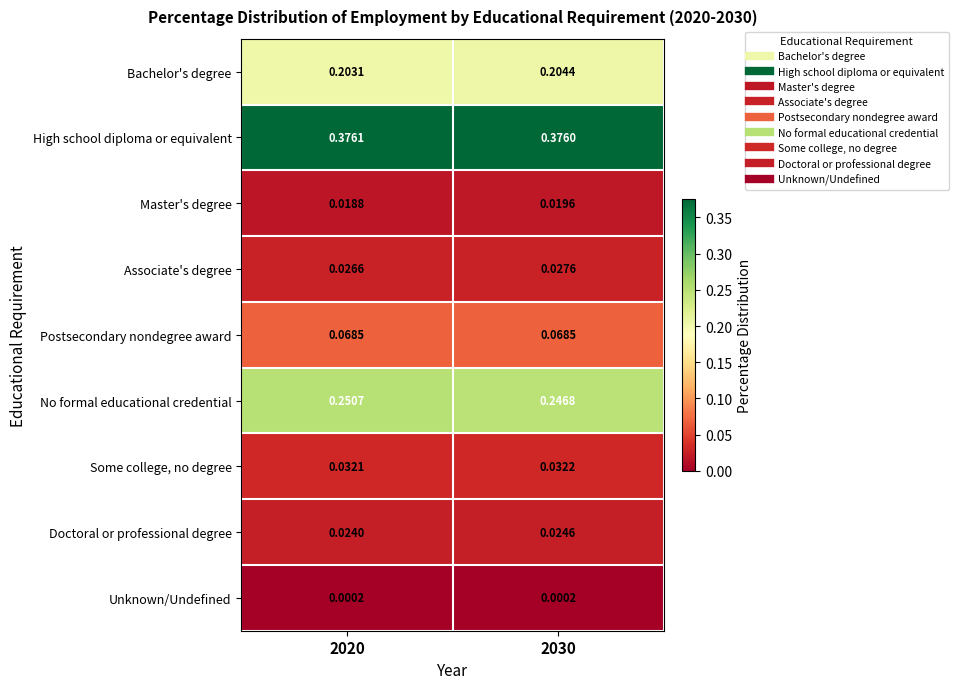

Between 2020 and 2030, which series saw the biggest shift?

No formal educational credential